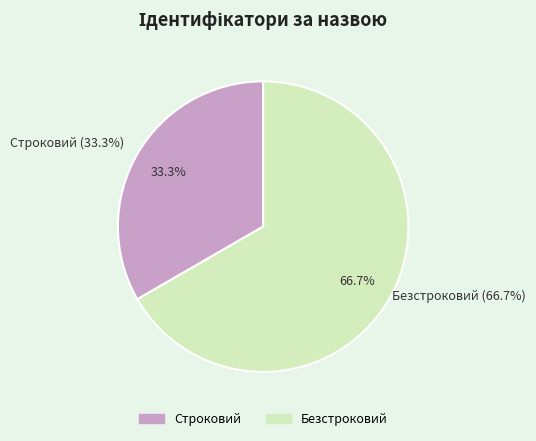

What is the largest slice in the pie chart?

Безстроковий